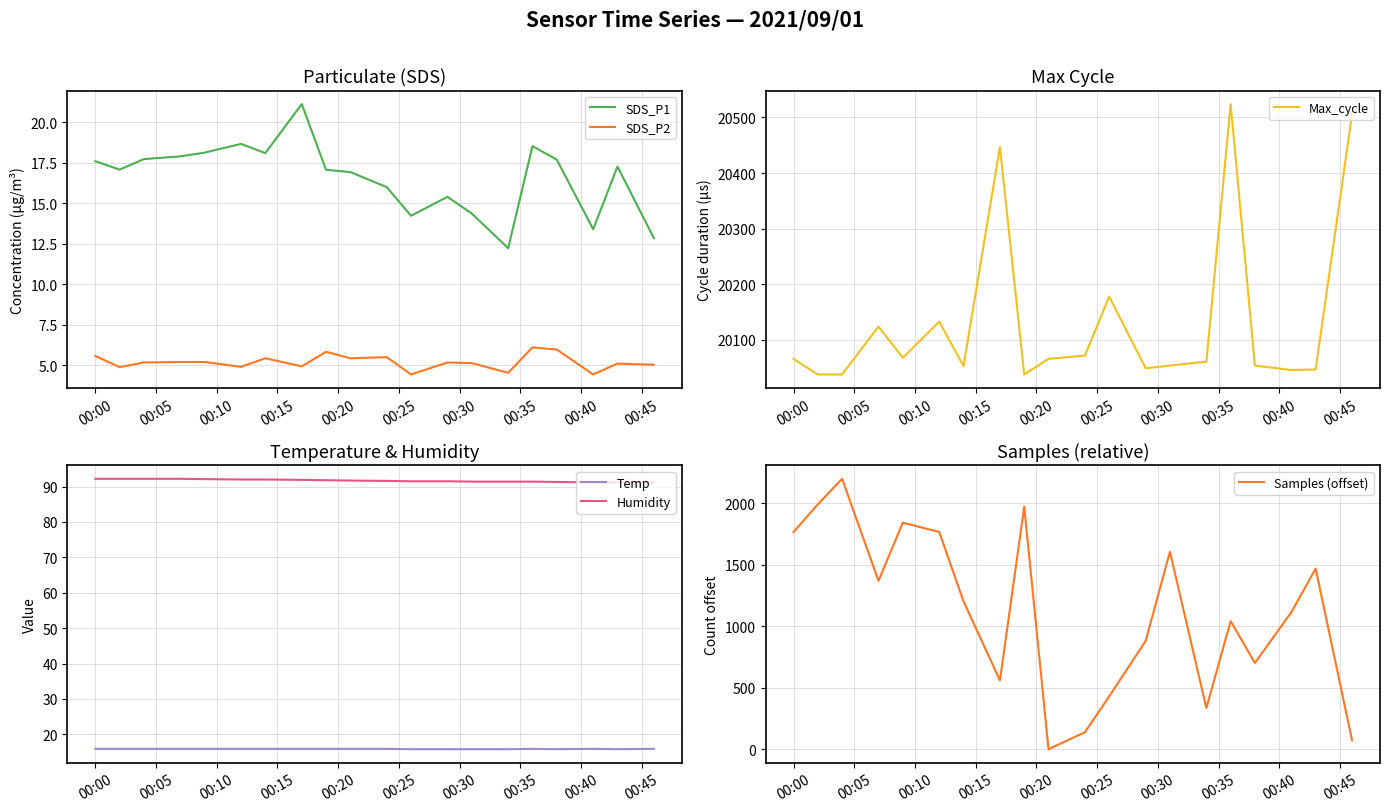

True or false: SDS_P2 and SDS_P1 intersect in this chart.

False